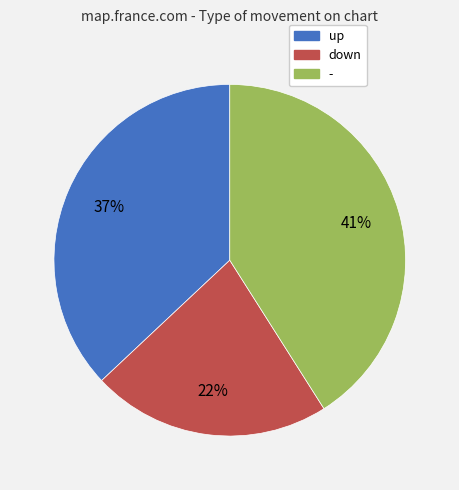

To the nearest percent, what is the difference between the largest and smallest slice percentages?

19%